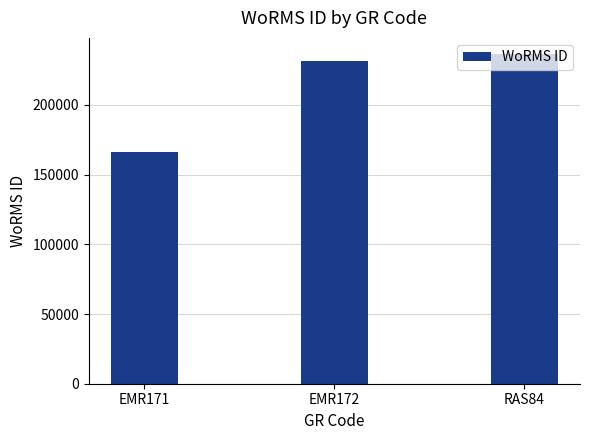

Reading left to right, transcribe all the data shown in this chart.

EMR171=166496	EMR172=231816	RAS84=236331